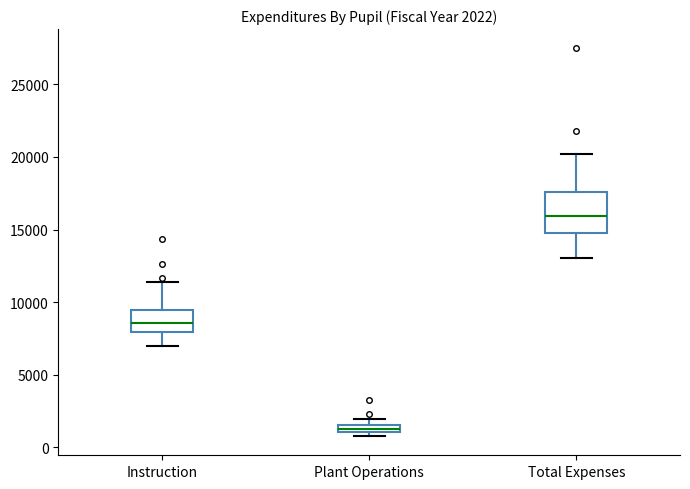

Which box is the tallest, from its lower edge to its upper edge?

Total Expenses